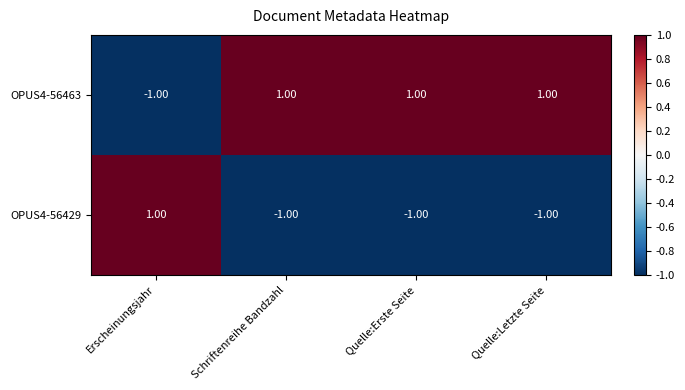

Rank the series at Quelle:Letzte Seite from lowest to highest value.

OPUS4-56429, OPUS4-56463